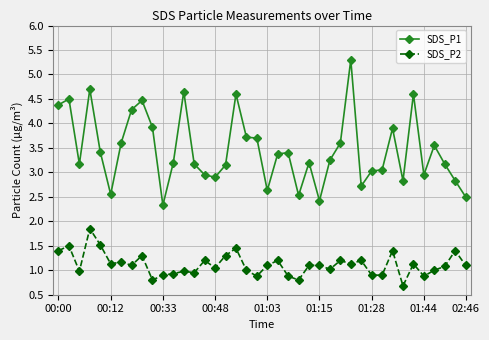

At how many categories does at least one series exceed 4?

9